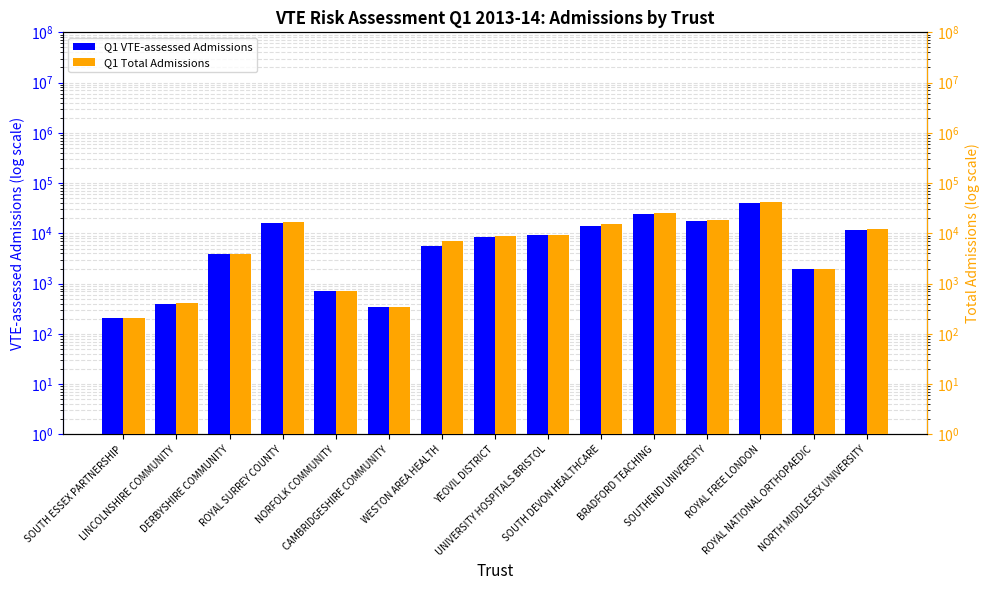

At which category is the sum across all series the highest?

ROYAL FREE LONDON